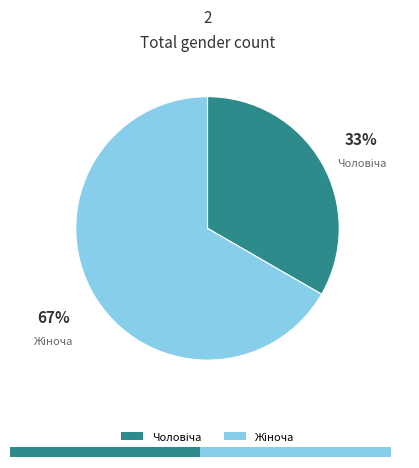

What is the change in value from Чоловіча to Жіноча?

+1